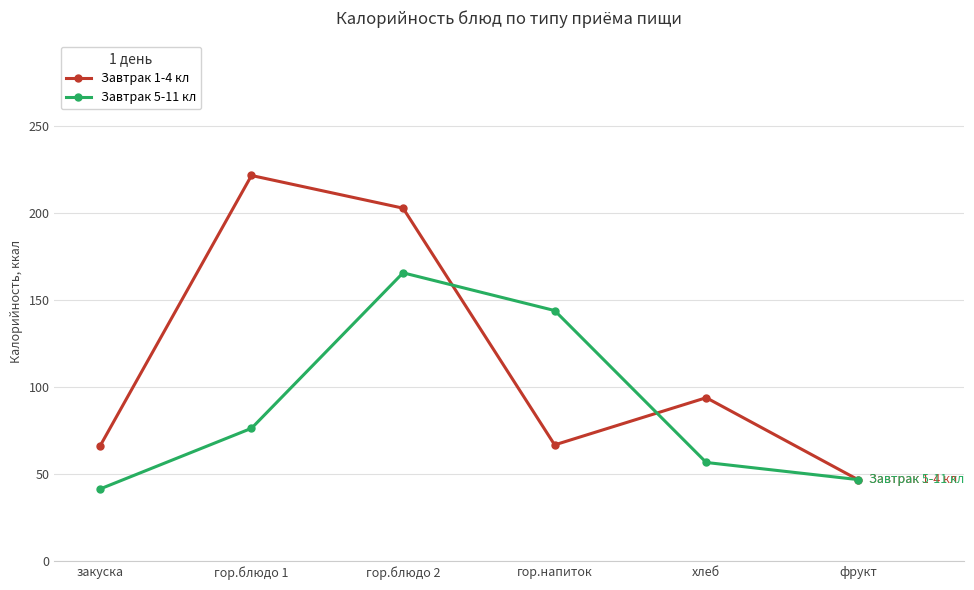

The value of Завтрак 5-11 кл at гор.блюдо 1 is 76.4. True or false?

True